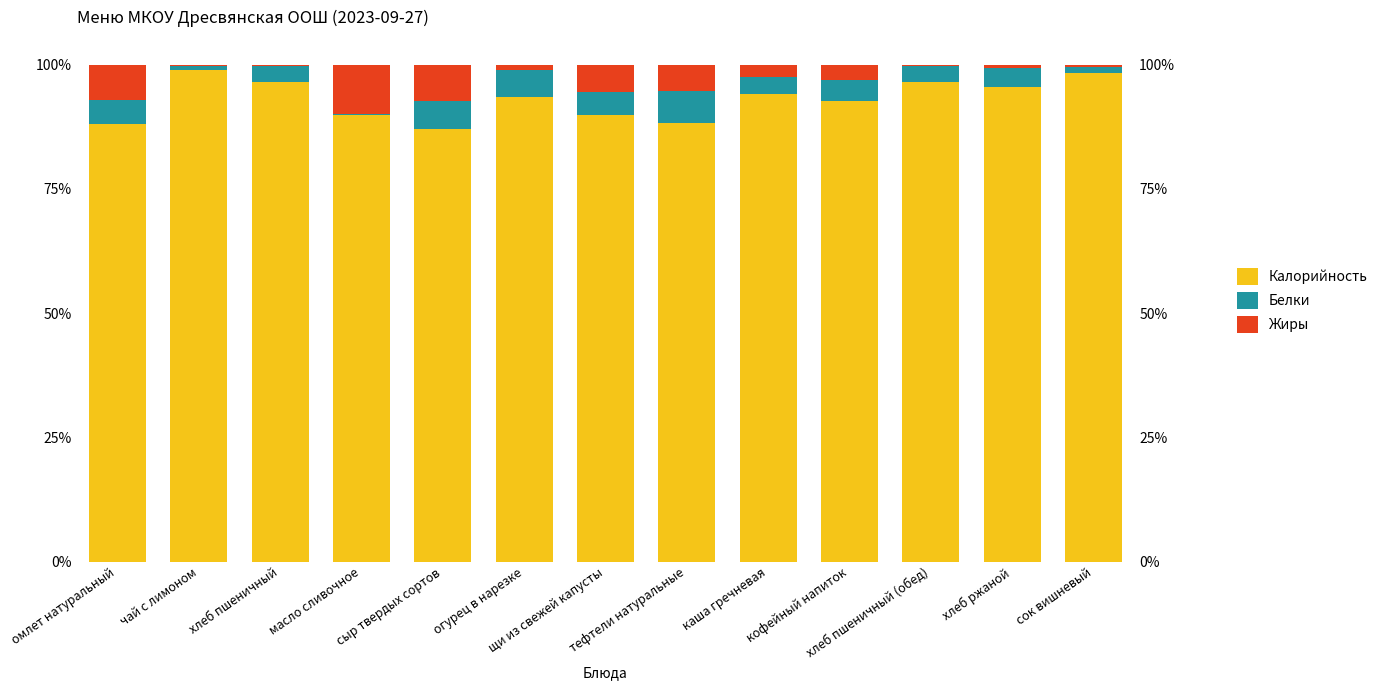

Reading left to right, list all the values displayed in this chart.

Калорийность: омлет натуральный=88.0	чай с лимоном=98.9	хлеб пшеничный=96.5	масло сливочное=89.9	сыр твердых сортов=87.1	огурец в нарезке=93.4	щи из свежей капусты=90.0	тефтели натуральные=88.3	каша гречневая=94.1	кофейный напиток=92.7	хлеб пшеничный (обед)=96.6	хлеб ржаной=95.6	сок вишневый=98.2
Белки: омлет натуральный=5.0	чай с лимоном=0.7	хлеб пшеничный=3.2	масло сливочное=0.1	сыр твердых сортов=5.7	огурец в нарезке=5.5	щи из свежей капусты=4.6	тефтели натуральные=6.5	каша гречневая=3.3	кофейный напиток=4.2	хлеб пшеничный (обед)=3.1	хлеб ржаной=3.7	сок вишневый=1.4
Жиры: омлет натуральный=7.0	чай с лимоном=0.4	хлеб пшеничный=0.3	масло сливочное=9.9	сыр твердых сортов=7.2	огурец в нарезке=1.1	щи из свежей капусты=5.5	тефтели натуральные=5.3	каша гречневая=2.6	кофейный напиток=3.1	хлеб пшеничный (обед)=0.3	хлеб ржаной=0.7	сок вишневый=0.4